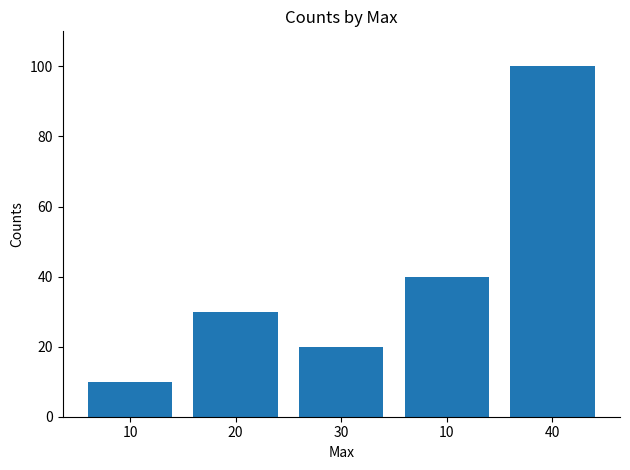

How many distinct data groups are displayed?

1